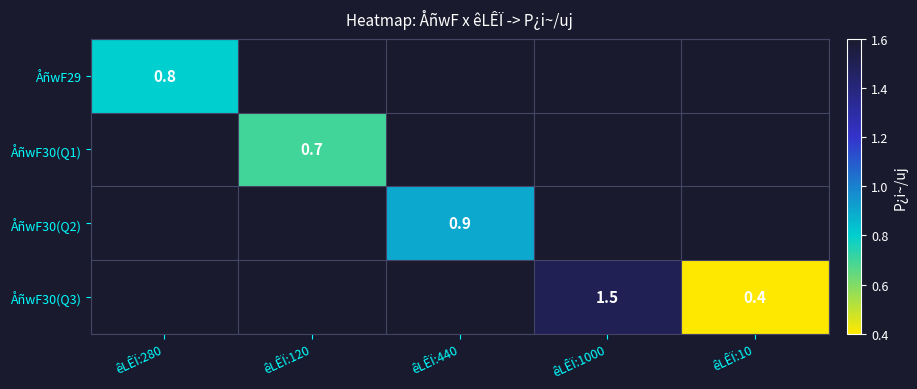

True or false: ÅñwF30(Q3) has a value of 0.9 at êLÊÏ:1000.

False